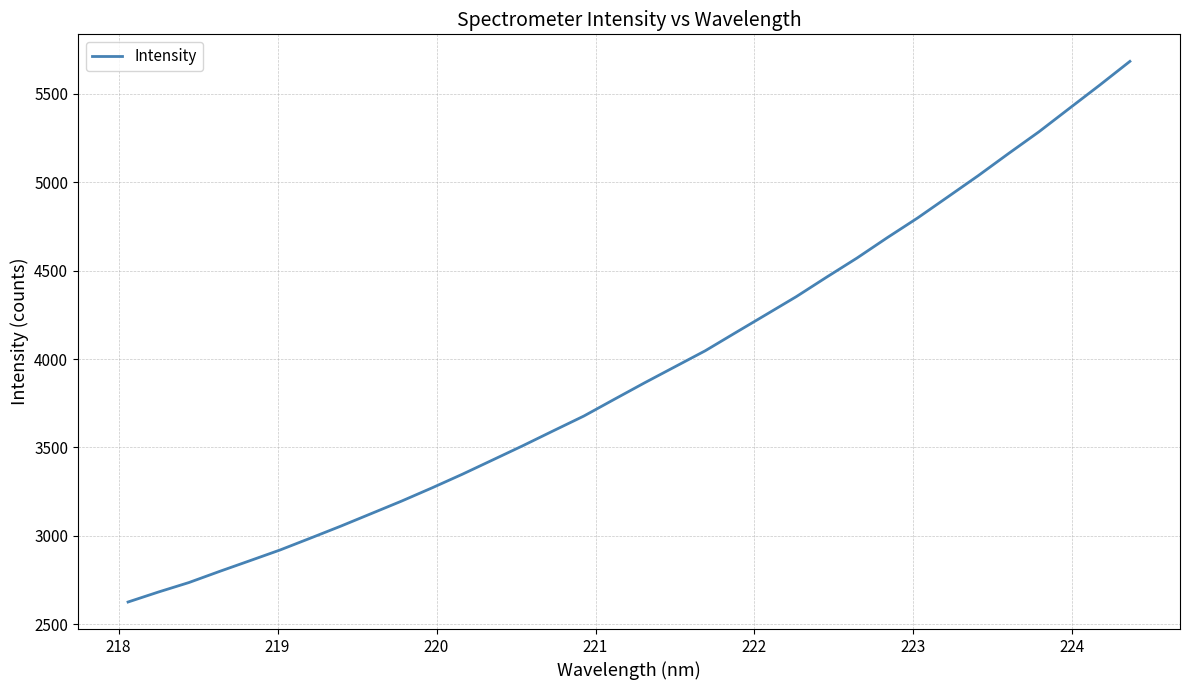

What is the smallest value displayed?

2625.1